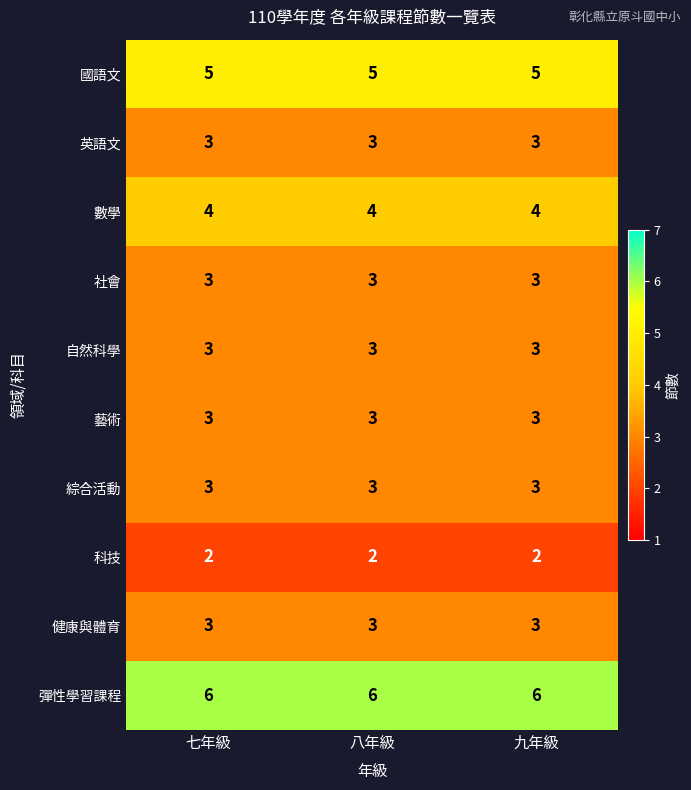

What is the maximum value for 社會?

3